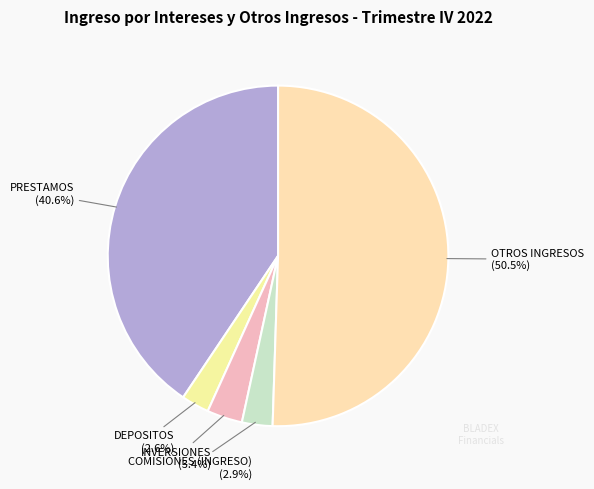

What percentage is the INVERSIONES slice, to the nearest percent?

3%